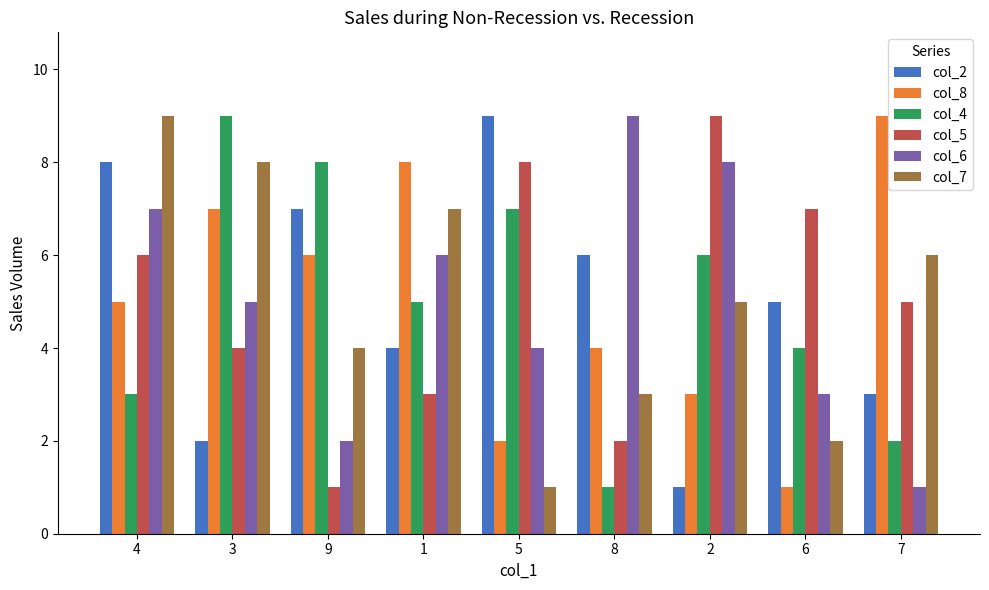

What is the value of the col_8 bar at the 6th from the left?

4